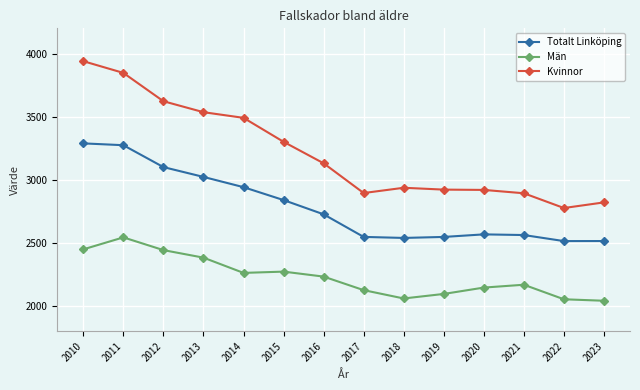

At how many categories does at least one series exceed 2134?

14